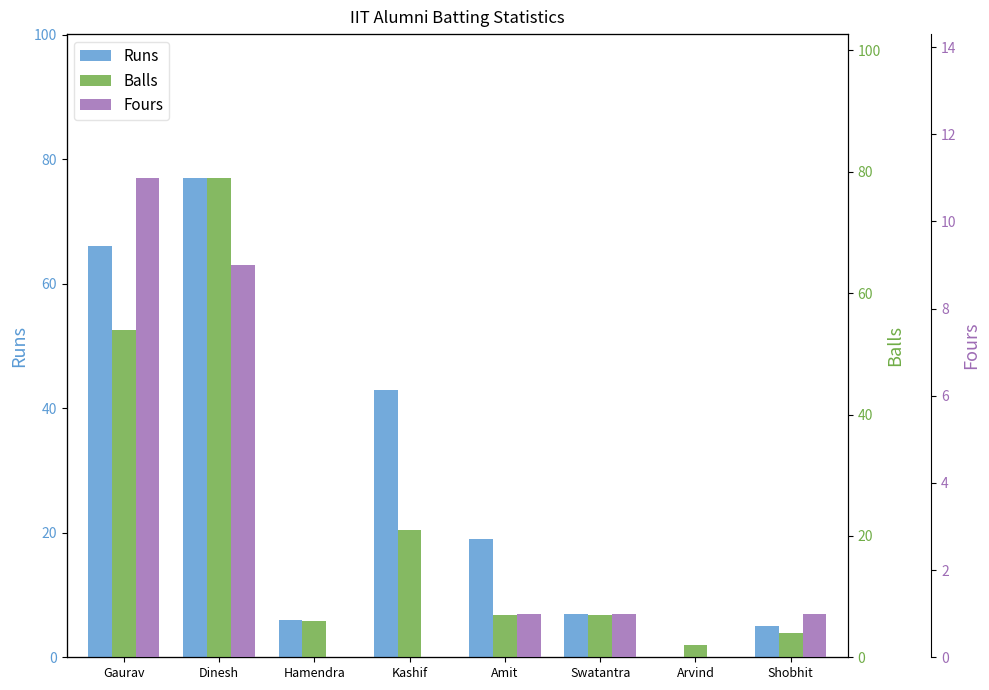

What is the value of the Fours bar at the 1st from the left?

11